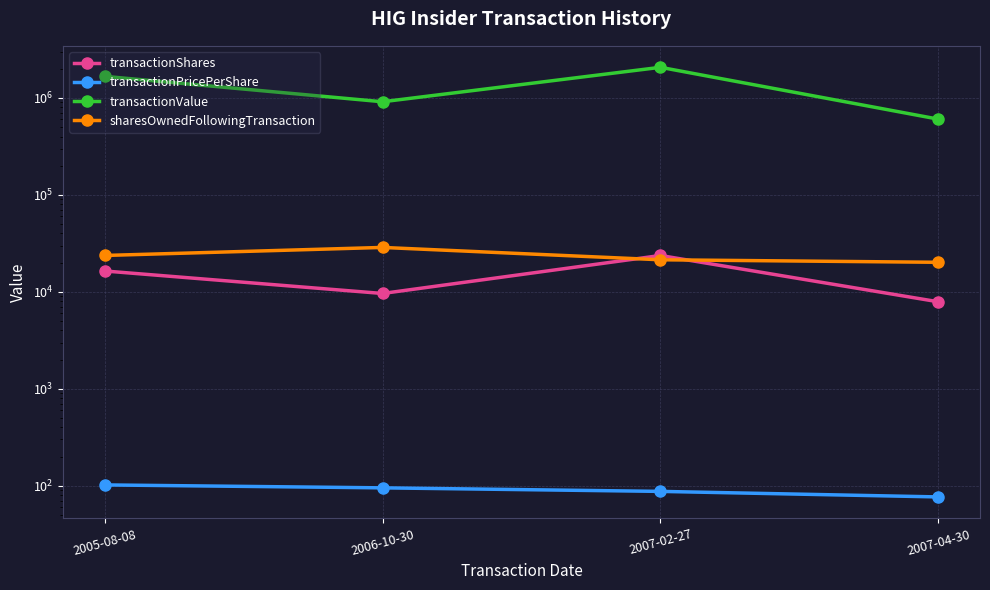

True or false: transactionPricePerShare has more than 0 interior local peaks.

False